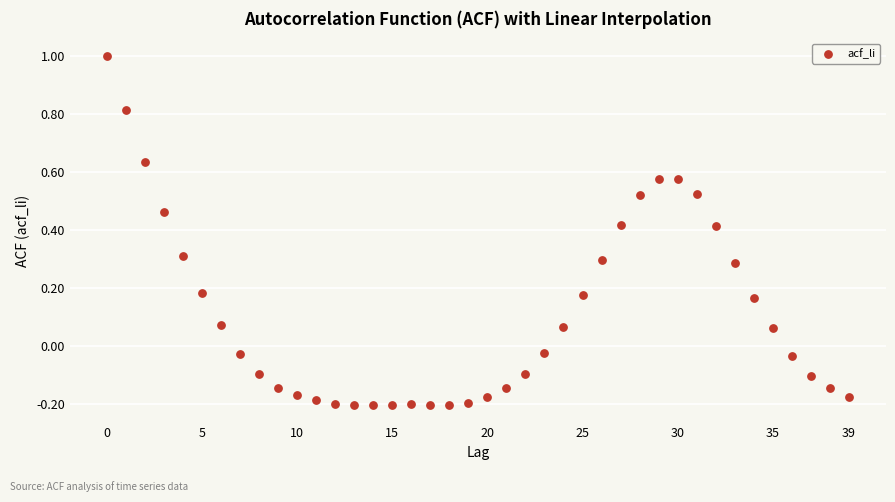

What is the range of Y values (max minus min)?

1.2